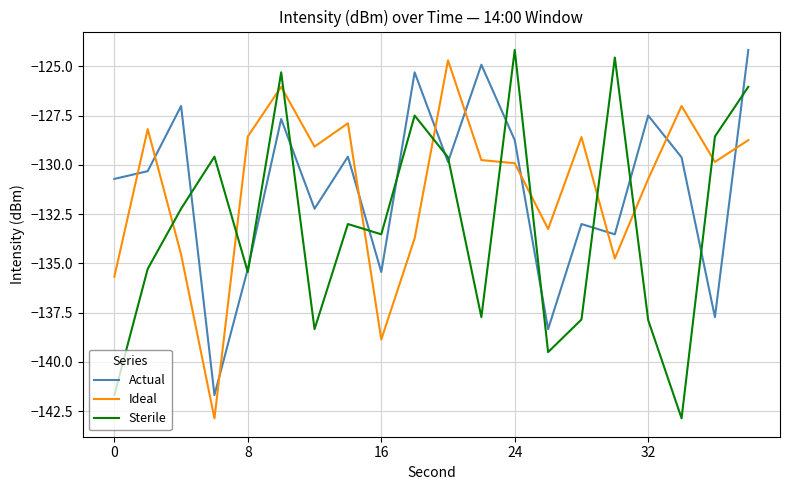

How many intersections are there between Sterile and Ideal?

11